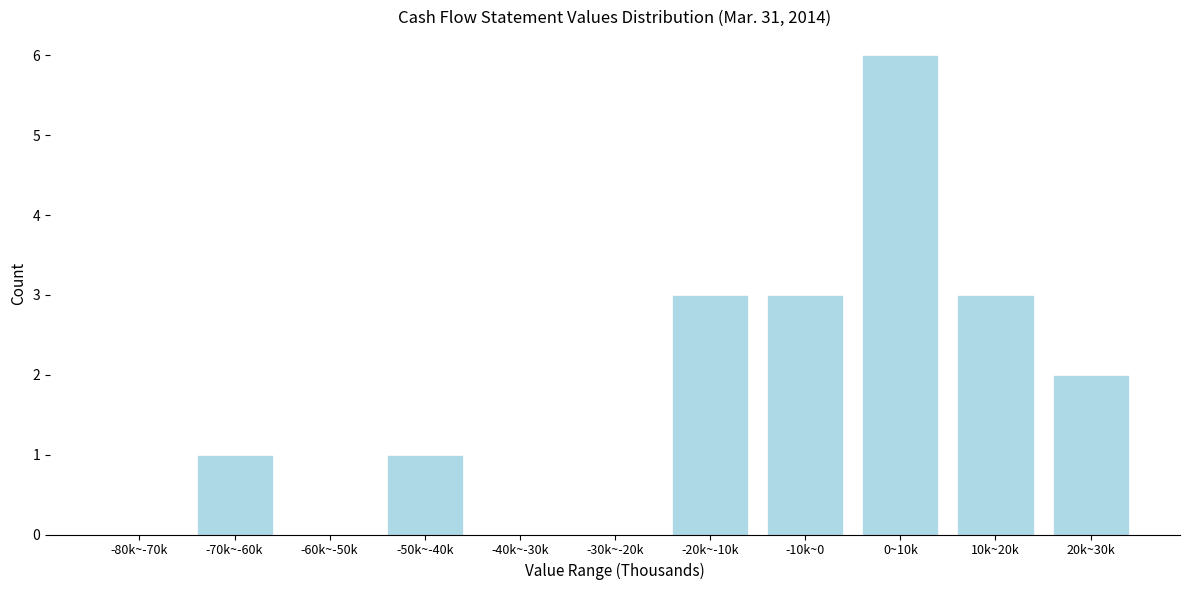

Reading right to left, extract all data points from this chart.

20k~30k=2	10k~20k=3	0~10k=6	-10k~0=3	-20k~-10k=3	-30k~-20k=0	-40k~-30k=0	-50k~-40k=1	-60k~-50k=0	-70k~-60k=1	-80k~-70k=0